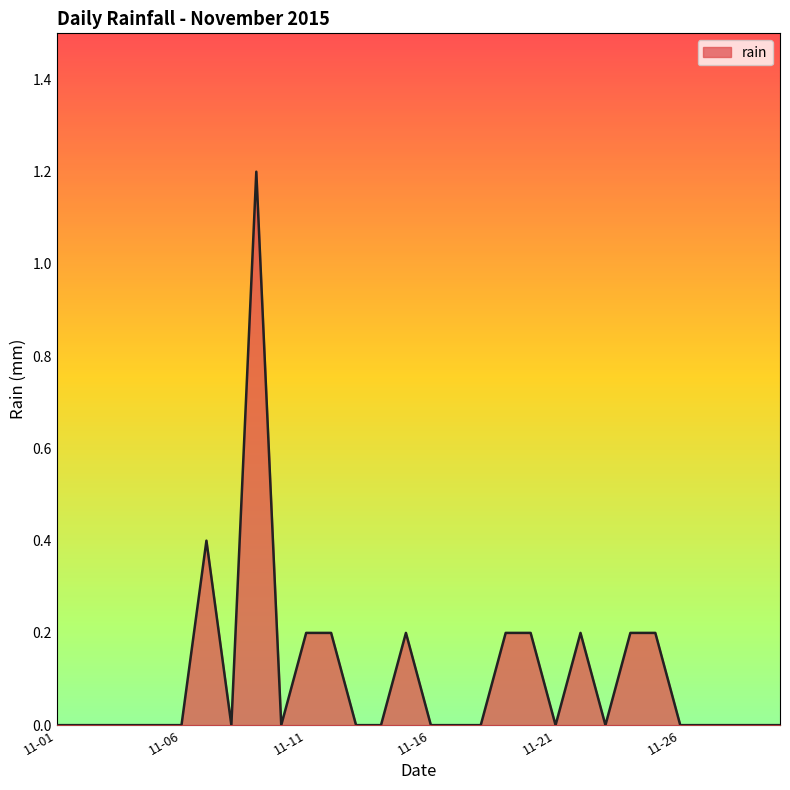

What is the difference between the maximum and minimum values?

1.2